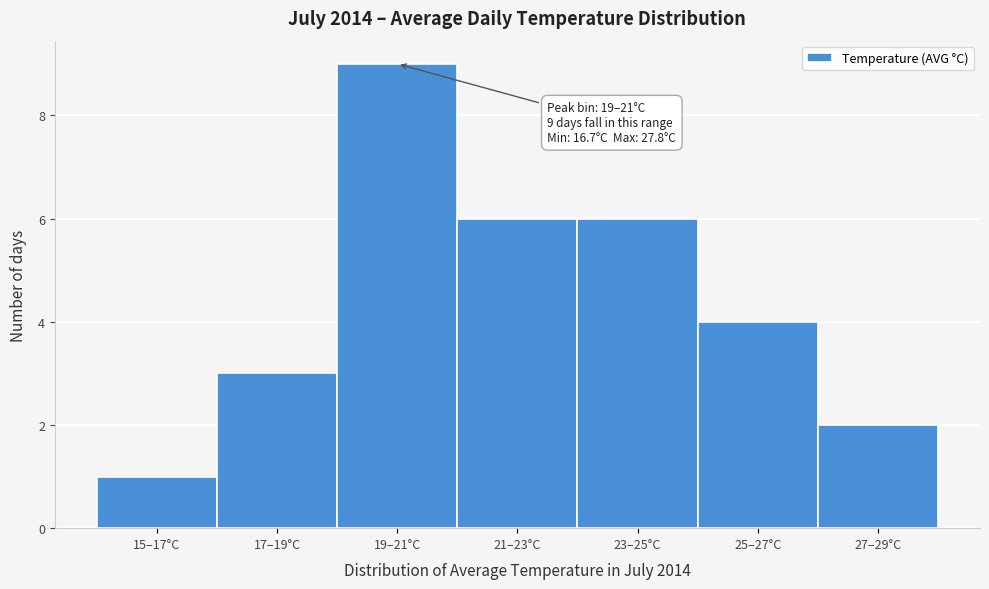

Reading left to right, list all the values displayed in this chart.

15–17°C=1	17–19°C=3	19–21°C=9	21–23°C=6	23–25°C=6	25–27°C=4	27–29°C=2